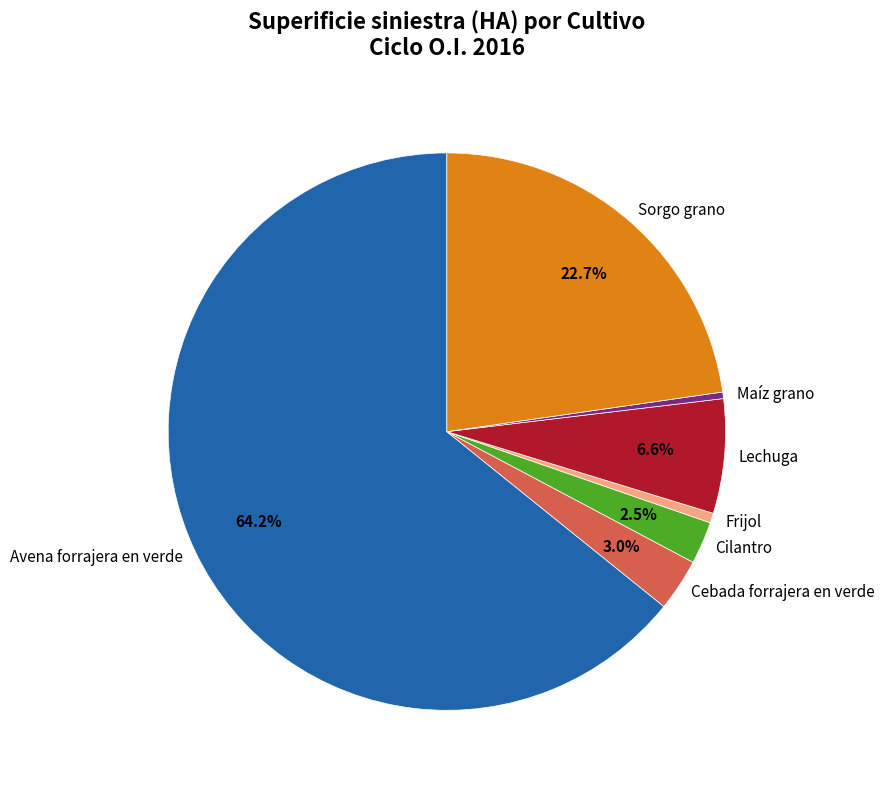

How many segments does this pie chart have?

7